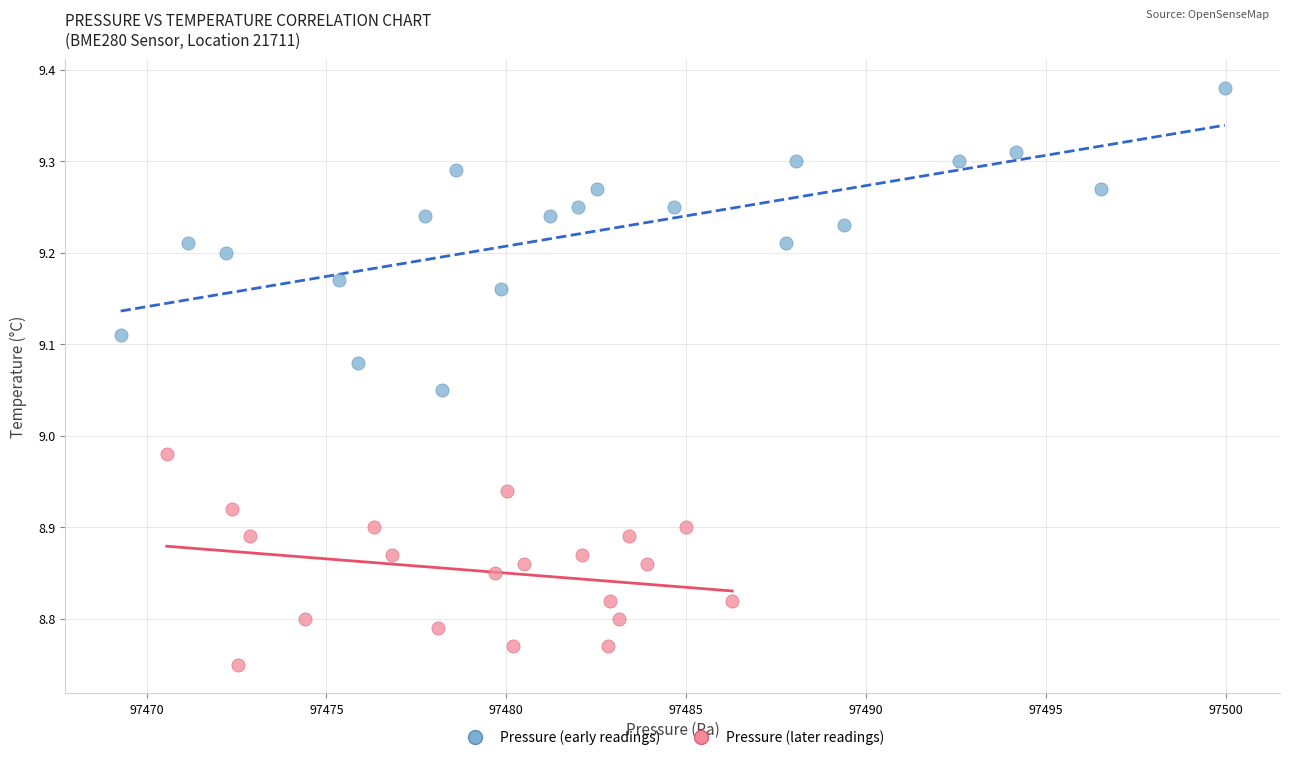

Which series contains the highest Y value?

Pressure (early readings)